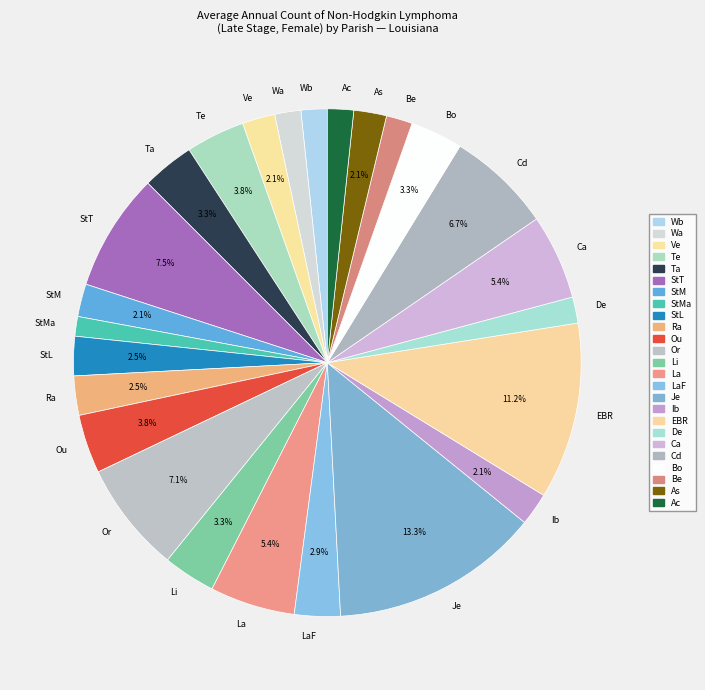

Do Ib and EBR together represent more than half of the pie?

No